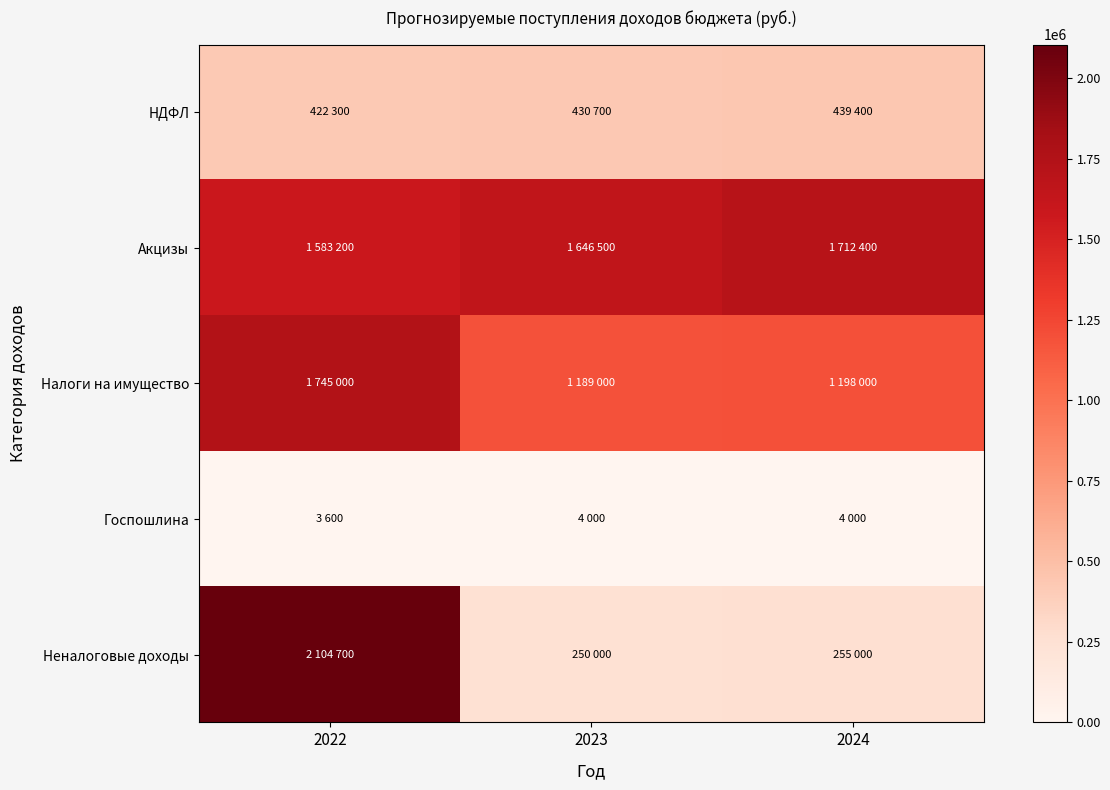

At which category is the sum across all series the highest?

2022